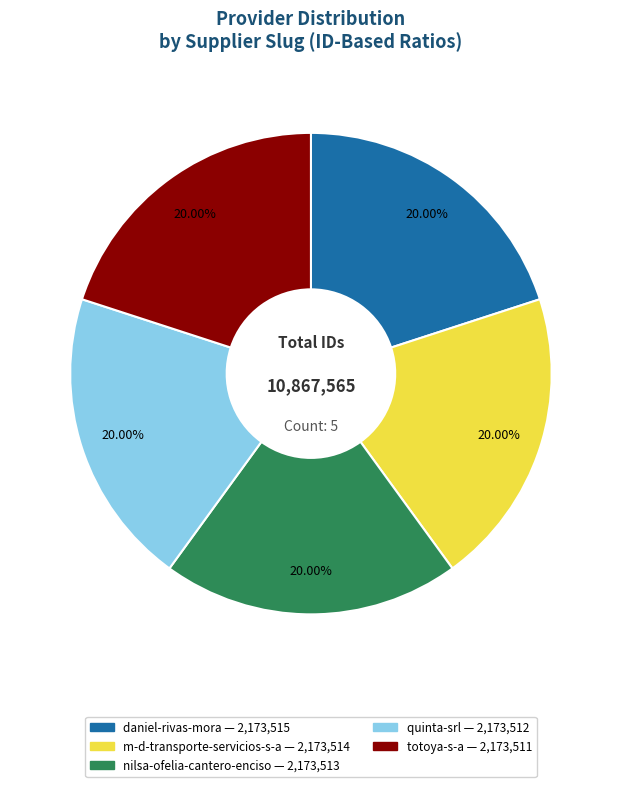

True or false: totoya-s-a accounts for 20% of the total.

True